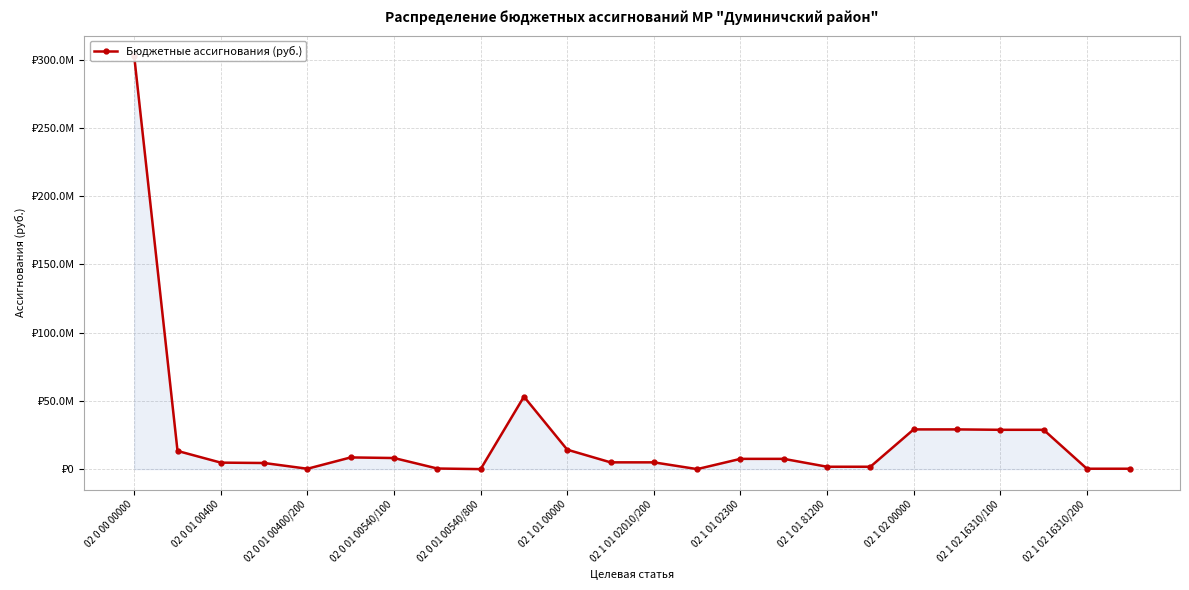

What is the value of the 1st point from the left?

302525023.0